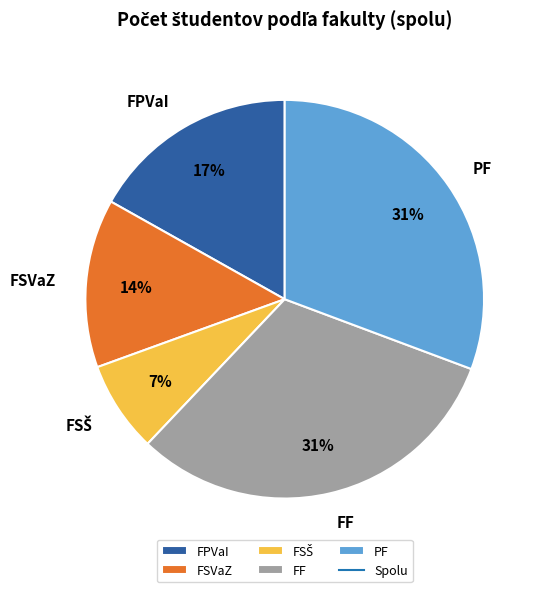

The FSVaZ slice represents 21% of the pie. True or false?

False